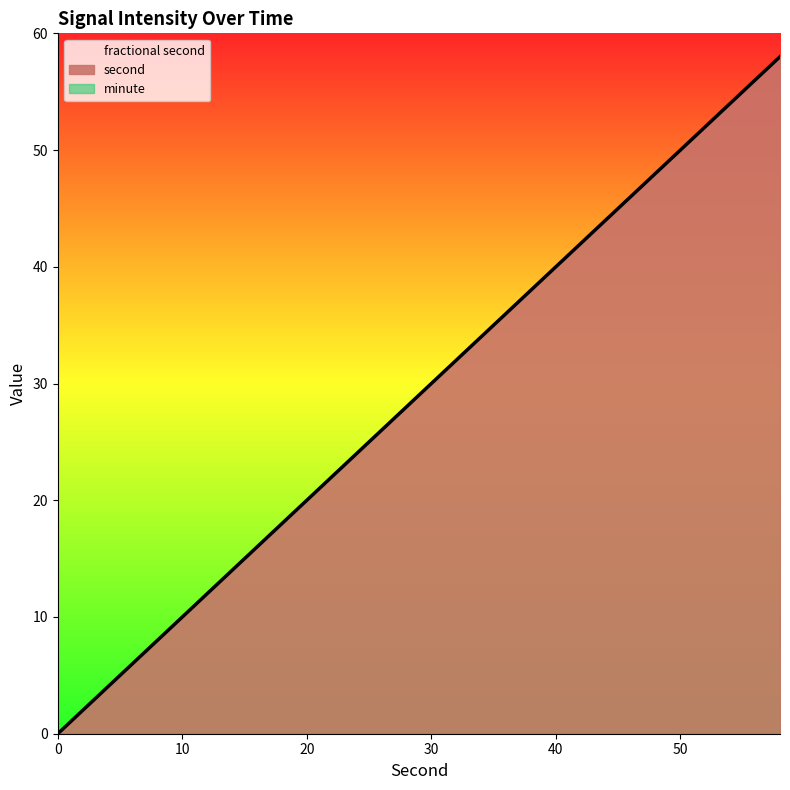

How many data points does each series have?

30